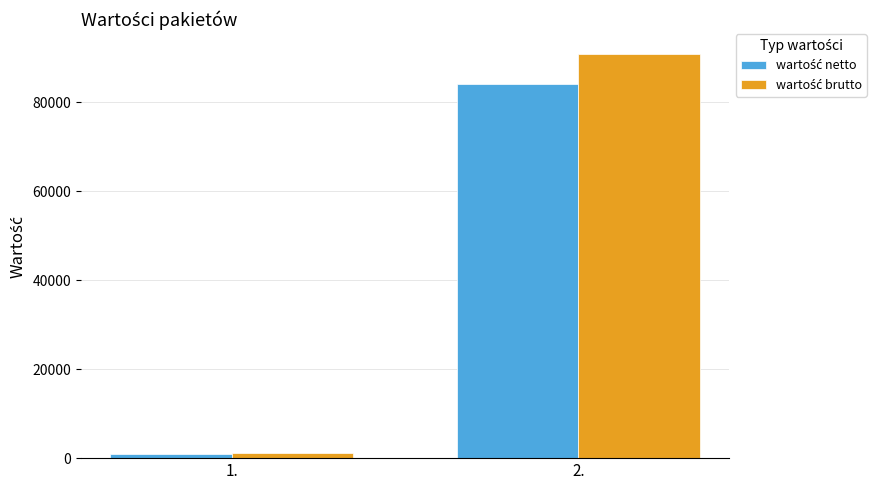

How many bars are there in each group?

2